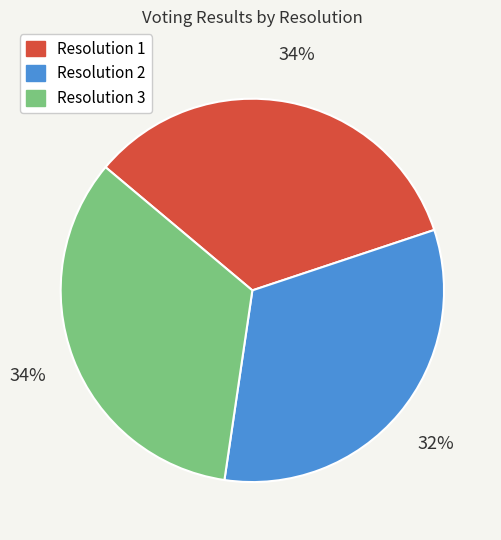

To the nearest percent, what is the average slice percentage?

33%